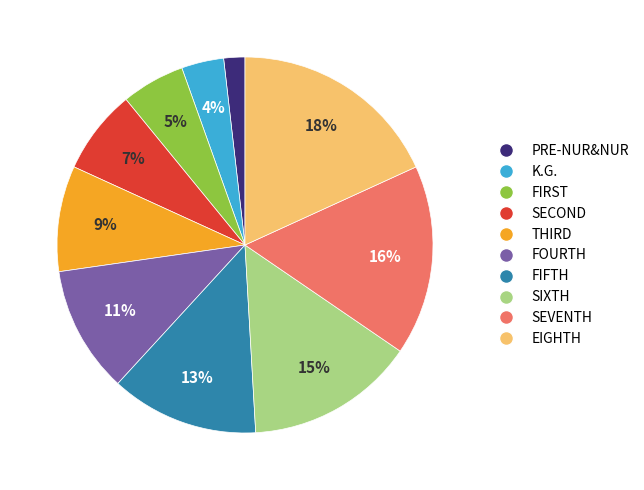

Which category has the smallest portion of the pie?

PRE-NUR&NUR